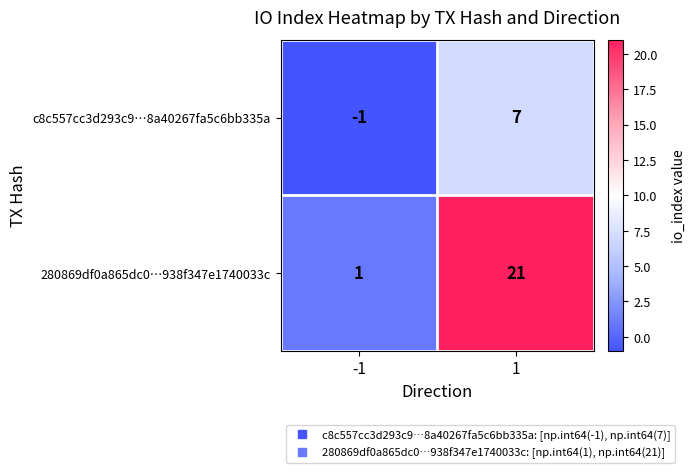

What is the minimum value shown in the chart?

-1